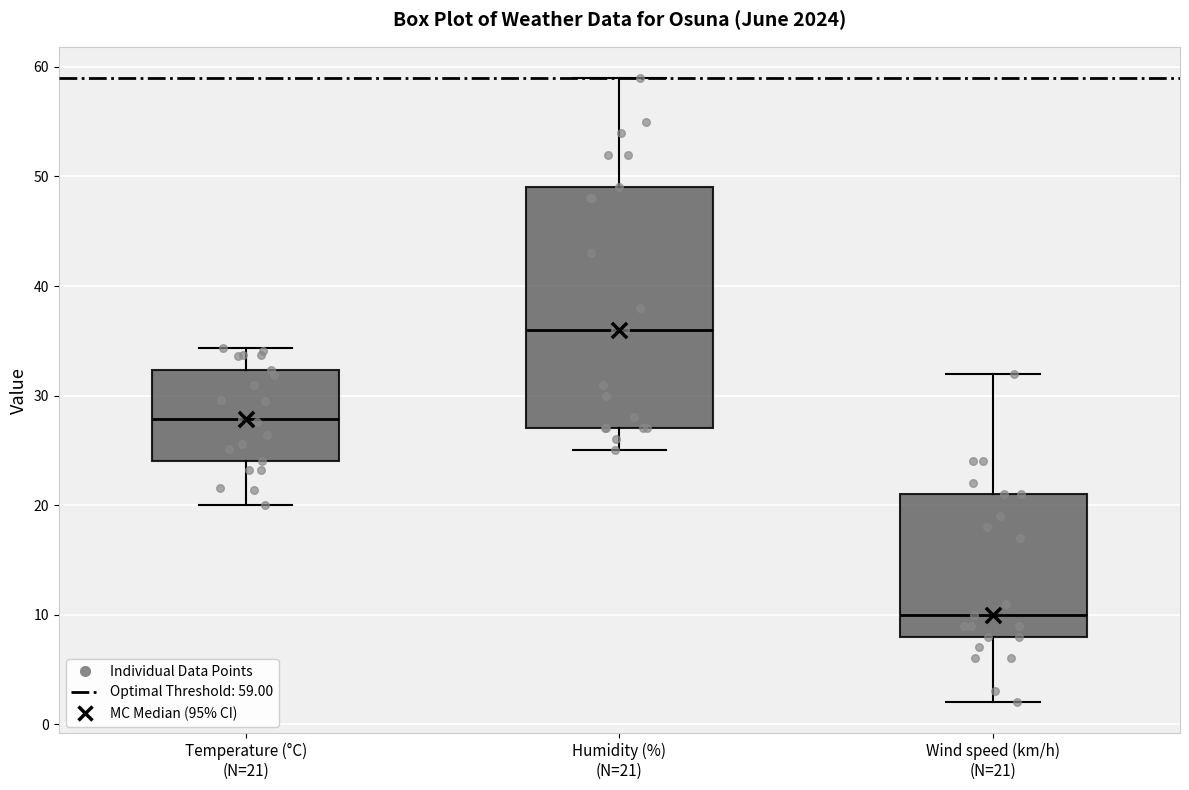

Comparing the boxes themselves (not the whiskers), which one is the tallest?

Humidity (%) (N=21)